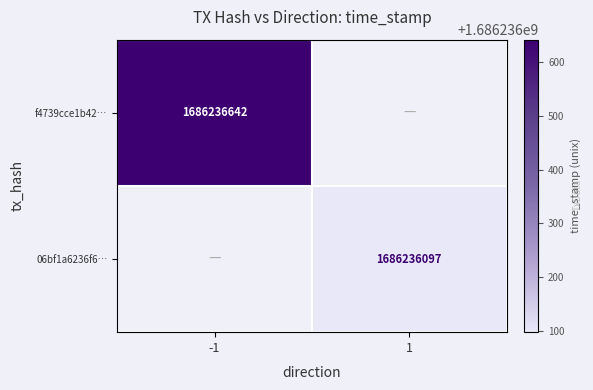

Reading left to right, extract all data points from this chart.

f4739cce1b42a22b7c12967b97a4319e4e6d23c…: direction=-1	time_stamp=1686236642
06bf1a6236f62bba35d1c381bf137d75820d8e2…: direction=1	time_stamp=1686236097